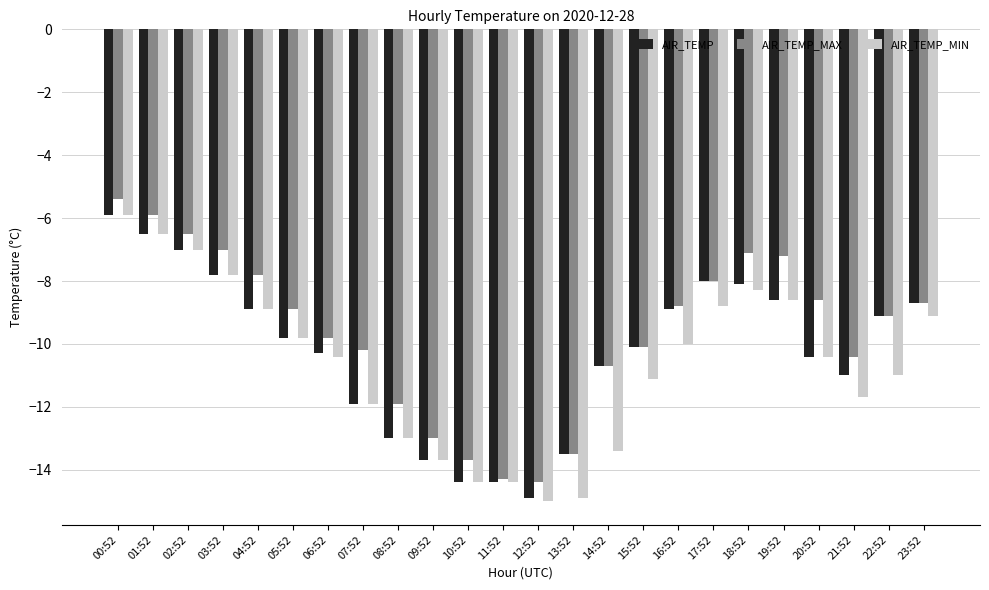

The value of AIR_TEMP_MIN at 17:52 is -8.8. True or false?

True